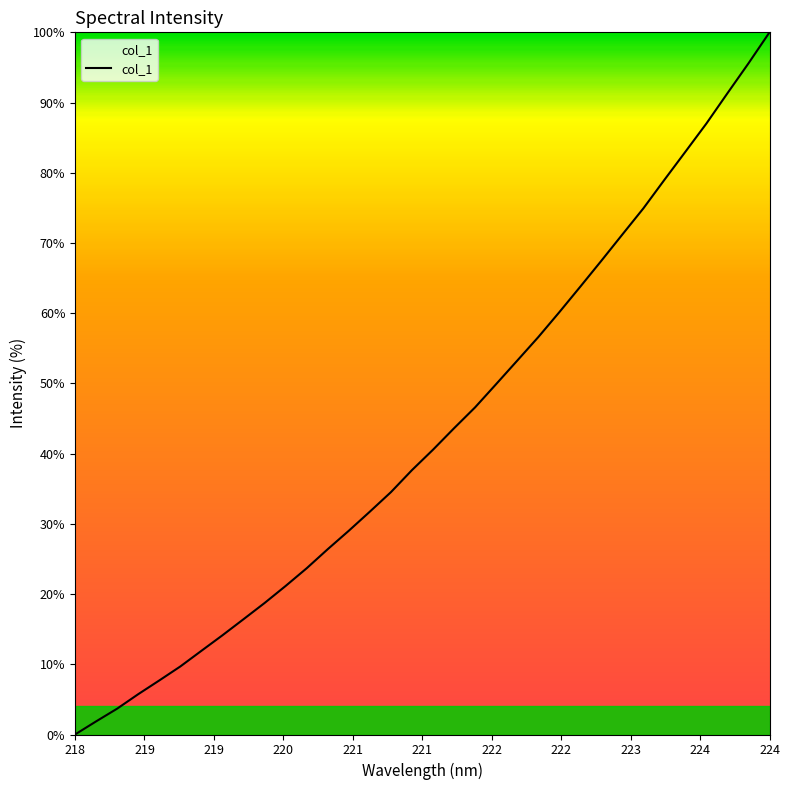

What is the maximum value shown in the chart?

100.0